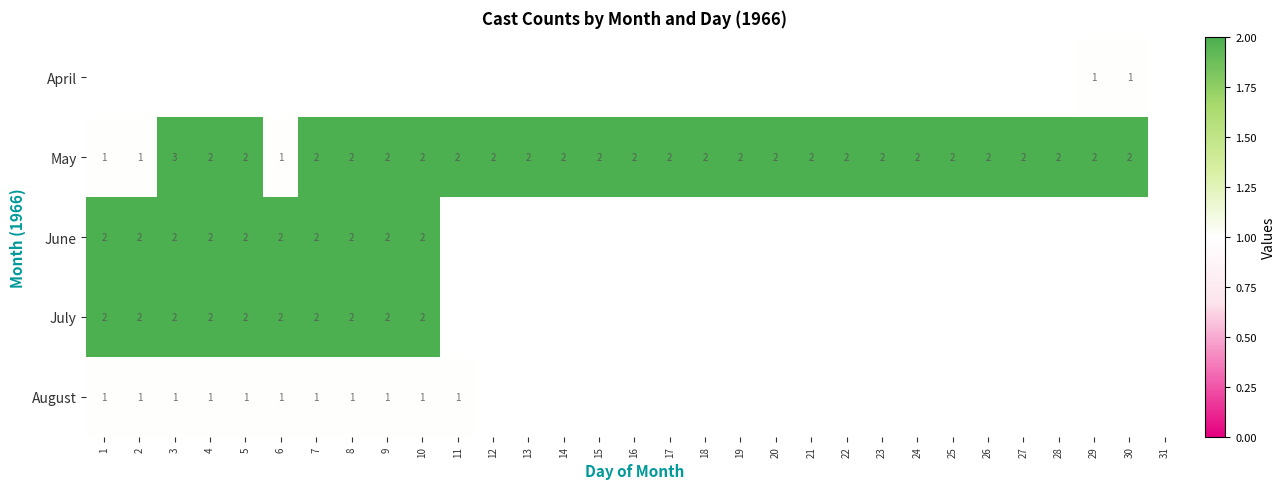

Is the value of May at 15 greater than the value of August at 8?

Yes